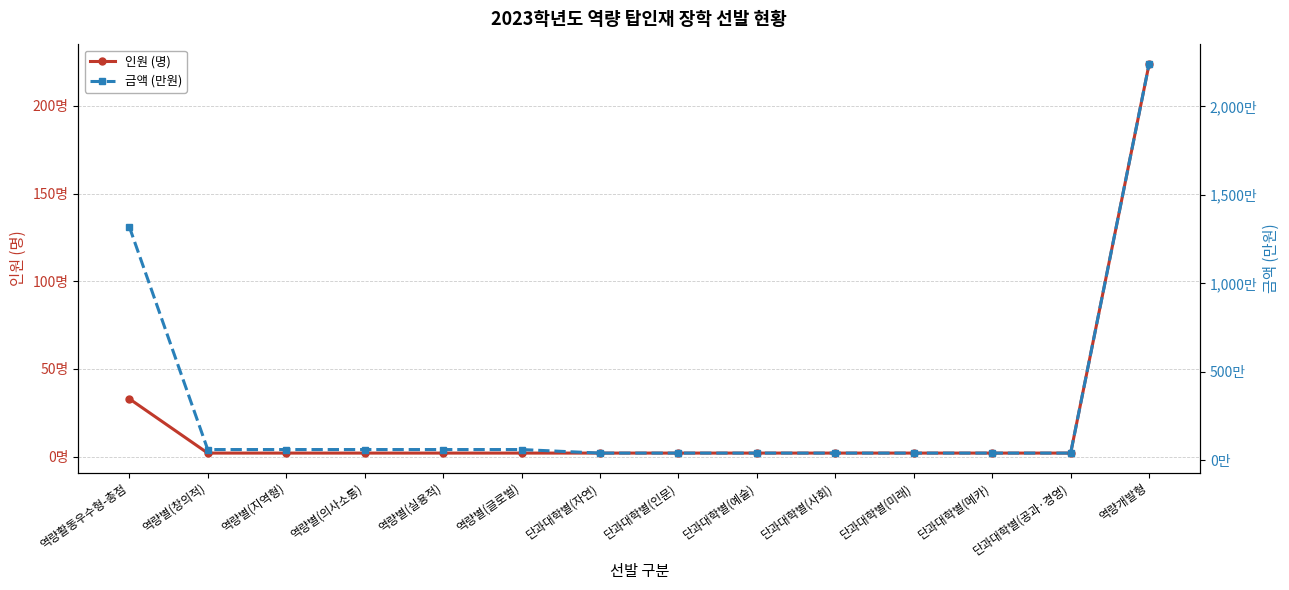

List the series in order of their overall mean, lowest first.

인원 (명), 금액 (만원)